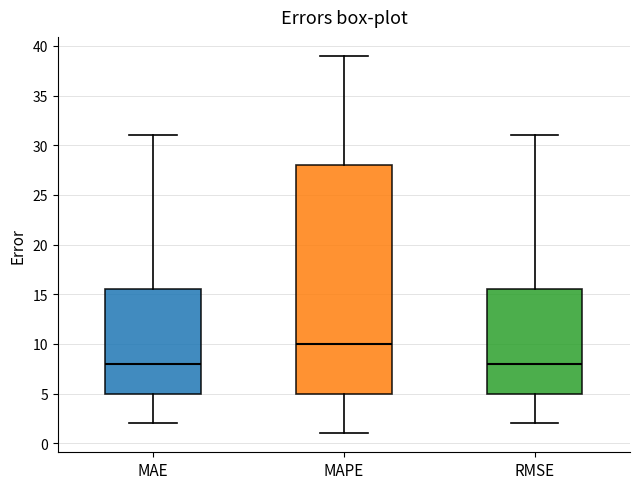

Reading left to right, transcribe this box plot: for each box, give where its median line is, the range the box spans, and where its two whiskers end, as read against the y-axis. The values are not printed on the chart, so give them approximately, as read against the axis.

MAE: median 8.0, box 5.0 to 15.5, whiskers 2.0 to 31.0
MAPE: median 10.0, box 5.0 to 28.0, whiskers 1.0 to 39.0
RMSE: median 8.0, box 5.0 to 15.5, whiskers 2.0 to 31.0